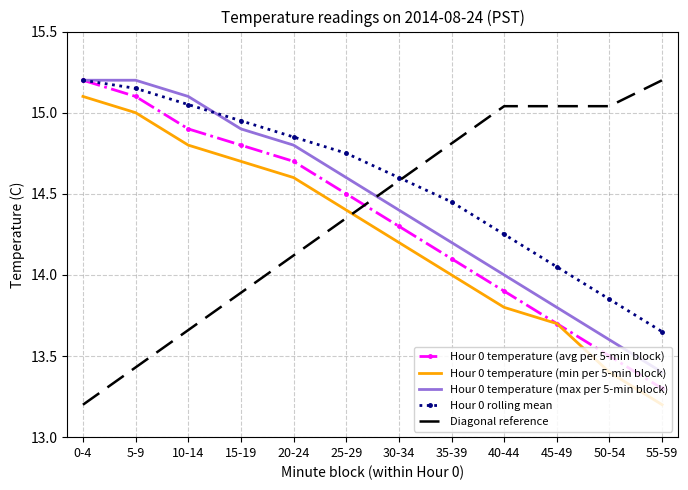

True or false: Hour 0 temperature (min per 5-min block) has a value of 13.2 at 55-59.

True